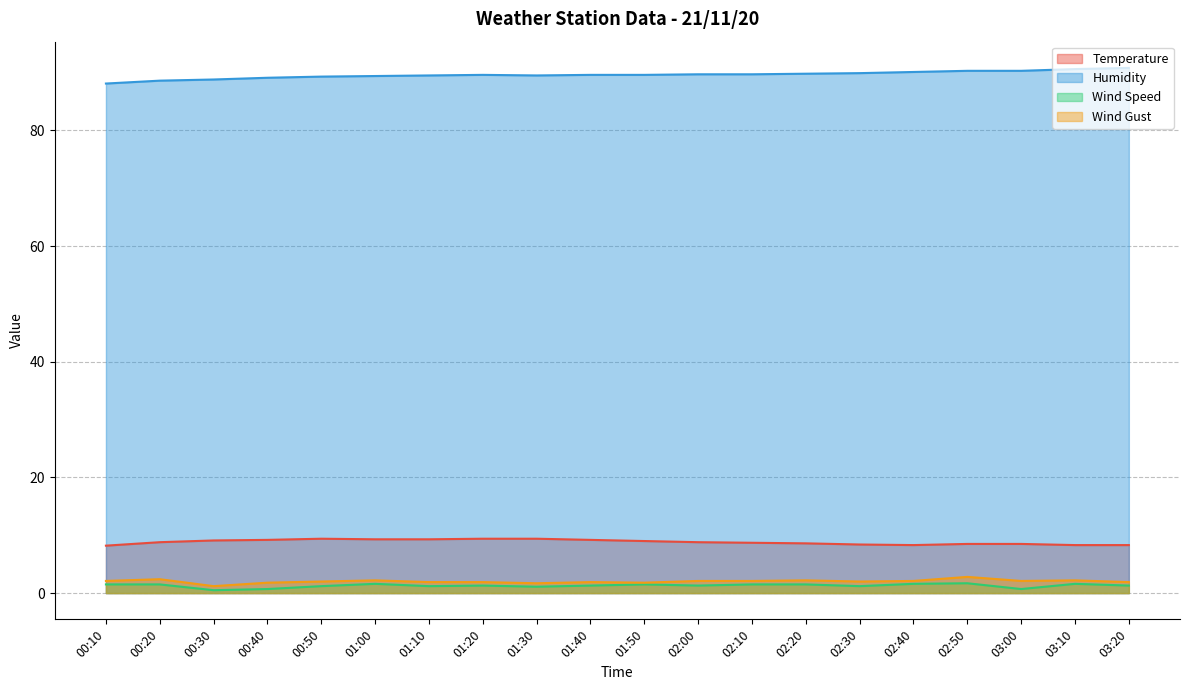

What is the label of the 1st point from the right?

03:20